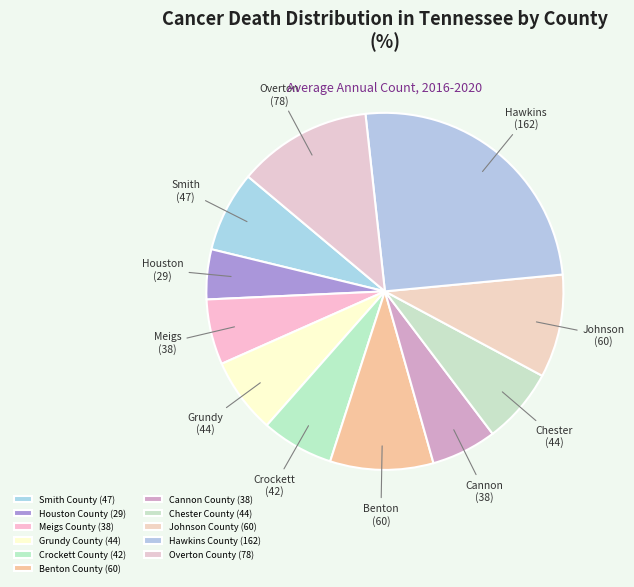

What is the smallest slice in the pie chart?

Houston County